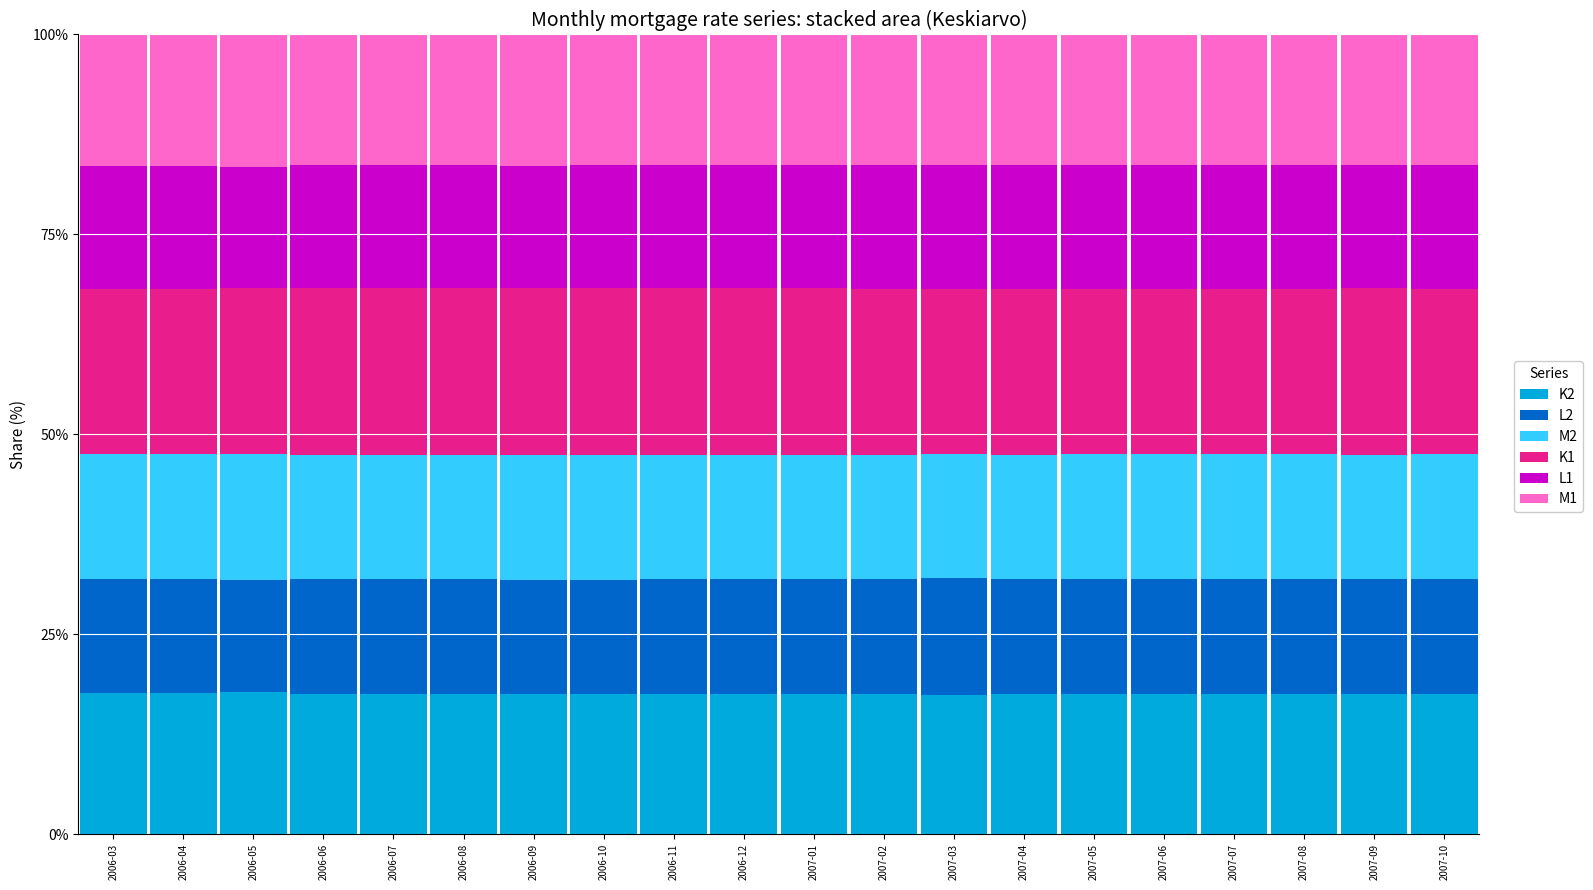

The K2 series shows 4.8 at 2006-05. True or false?

False